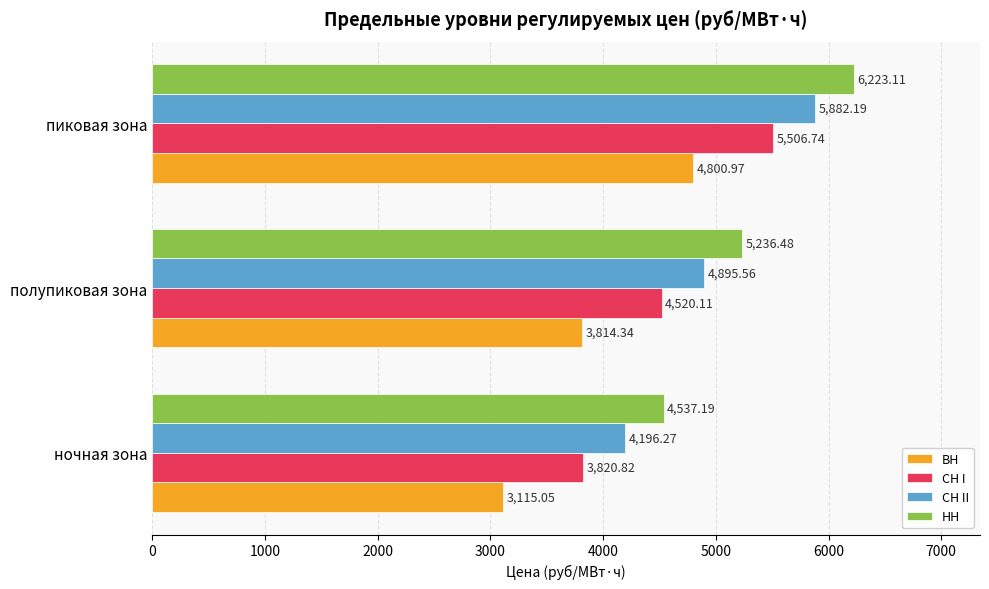

Is the value of СН I at пиковая зона greater than the value of НН at ночная зона?

Yes